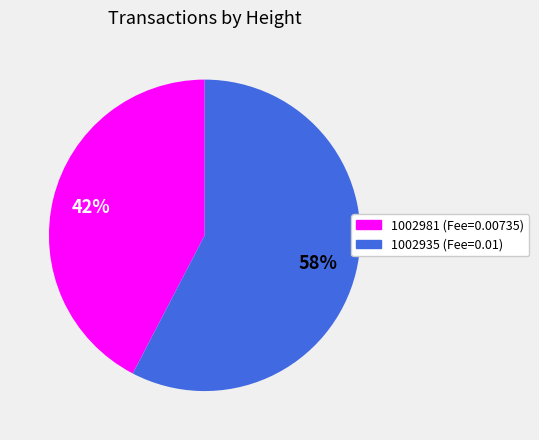

How many segments does this pie chart have?

2